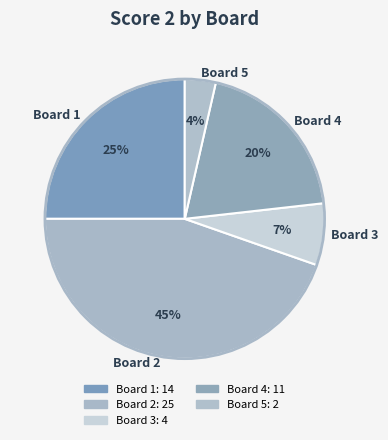

To the nearest percent, what is the difference between the largest and smallest slice percentages?

41%